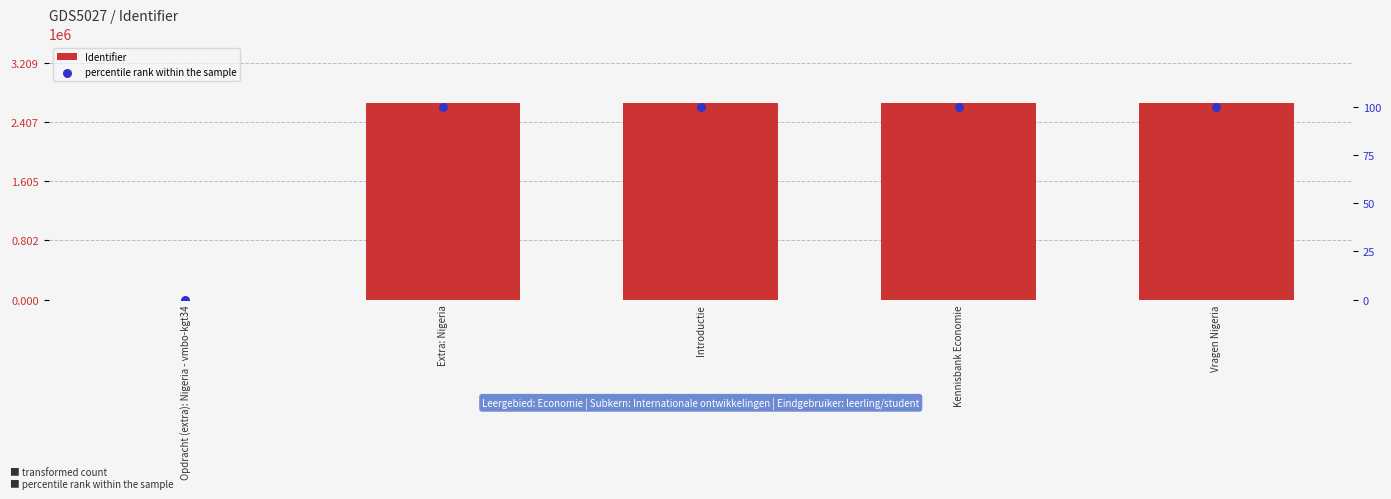

What is the total value across all series at Introductie?

2674651.0